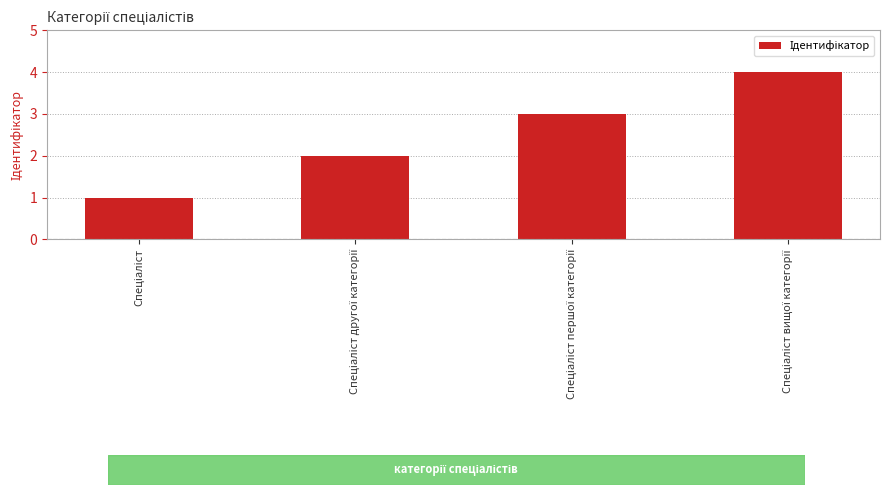

What is the greatest value displayed?

4